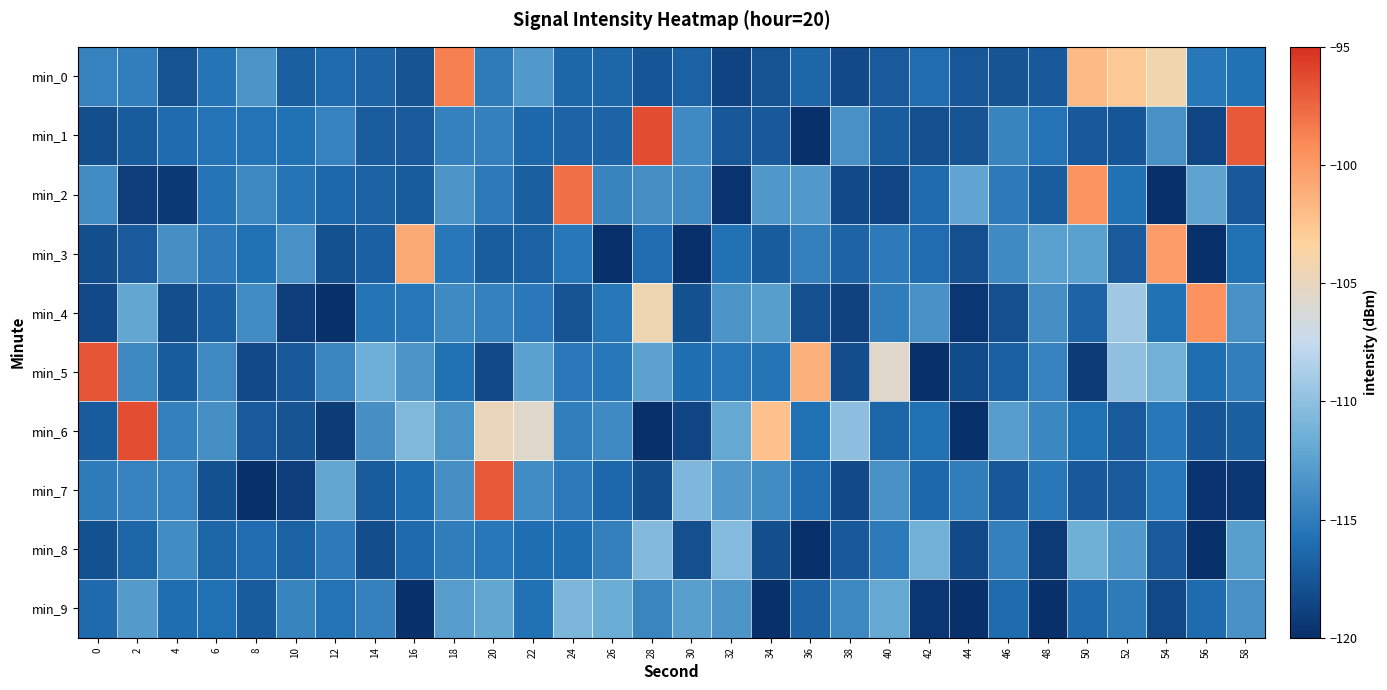

Reading left to right, transcribe all the data shown in this chart.

min_0: 0=-114.6	2=-114.9	4=-117.7	6=-115.5	8=-113.4	10=-117.0	12=-116.1	14=-116.6	16=-117.6	18=-98.7	20=-115.0	22=-113.1	24=-116.4	26=-116.5	28=-117.5	30=-116.7	32=-118.7	34=-117.7	36=-116.5	38=-118.3	40=-117.2	42=-116.0	44=-117.4	46=-117.6	48=-117.3	50=-101.8	52=-102.8	54=-104.2	56=-115.3	58=-115.7
min_1: 0=-118.0	2=-117.1	4=-116.1	6=-115.6	8=-115.7	10=-115.7	12=-114.6	14=-117.0	16=-117.2	18=-114.7	20=-114.8	22=-116.3	24=-116.6	26=-116.6	28=-96.3	30=-114.1	32=-117.5	34=-117.3	36=-122.5	38=-113.6	40=-117.1	42=-117.9	44=-117.6	46=-114.5	48=-115.7	50=-117.3	52=-117.5	54=-113.6	56=-118.6	58=-96.9
min_2: 0=-113.9	2=-119.1	4=-119.3	6=-115.5	8=-114.2	10=-115.6	12=-116.3	14=-116.8	16=-117.2	18=-113.4	20=-115.2	22=-117.0	24=-97.8	26=-114.5	28=-113.8	30=-114.1	32=-119.8	34=-113.3	36=-113.1	38=-118.2	40=-118.6	42=-116.2	44=-112.3	46=-115.2	48=-117.0	50=-99.6	52=-115.8	54=-121.0	56=-112.3	58=-117.3
min_3: 0=-118.0	2=-117.3	4=-113.7	6=-115.2	8=-115.8	10=-113.6	12=-117.8	14=-116.8	16=-100.9	18=-115.3	20=-117.0	22=-116.7	24=-115.5	26=-121.1	28=-116.0	30=-120.2	32=-115.7	34=-117.1	36=-114.8	38=-116.6	40=-115.2	42=-116.0	44=-117.9	46=-114.1	48=-112.5	50=-112.5	52=-117.2	54=-100.1	56=-119.9	58=-115.8
min_4: 0=-118.3	2=-112.1	4=-118.0	6=-116.8	8=-114.0	10=-119.1	12=-120.0	14=-115.5	16=-115.4	18=-114.0	20=-114.7	22=-115.3	24=-117.7	26=-115.4	28=-104.4	30=-117.8	32=-113.4	34=-112.7	36=-117.9	38=-118.8	40=-114.9	42=-113.6	44=-119.4	46=-117.9	48=-113.8	50=-116.6	52=-109.2	54=-115.8	56=-99.5	58=-113.6
min_5: 0=-96.7	2=-114.2	4=-117.1	6=-114.1	8=-118.3	10=-117.3	12=-114.4	14=-111.6	16=-113.4	18=-115.9	20=-118.4	22=-112.5	24=-115.2	26=-115.4	28=-112.4	30=-116.0	32=-115.4	34=-115.6	36=-101.3	38=-118.1	40=-105.6	42=-120.0	44=-118.2	46=-116.8	48=-114.6	50=-119.2	52=-110.0	54=-111.4	56=-116.0	58=-114.9
min_6: 0=-117.1	2=-96.4	4=-114.7	6=-113.8	8=-117.2	10=-117.6	12=-119.2	14=-113.7	16=-110.7	18=-113.4	20=-104.8	22=-105.6	24=-114.9	26=-114.1	28=-124.1	30=-118.6	32=-111.9	34=-102.3	36=-115.9	38=-110.1	40=-116.5	42=-115.8	44=-120.7	46=-112.8	48=-114.3	50=-115.8	52=-117.2	54=-115.5	56=-117.6	58=-116.9
min_7: 0=-115.1	2=-114.5	4=-114.6	6=-117.8	8=-120.5	10=-119.1	12=-112.1	14=-117.1	16=-116.0	18=-113.7	20=-96.9	22=-113.9	24=-115.2	26=-116.3	28=-118.0	30=-110.8	32=-113.1	34=-114.0	36=-116.0	38=-118.2	40=-113.6	42=-116.4	44=-115.0	46=-117.4	48=-115.4	50=-117.3	52=-117.2	54=-115.4	56=-119.6	58=-119.5
min_8: 0=-117.8	2=-116.5	4=-113.9	6=-116.4	8=-116.0	10=-116.7	12=-115.2	14=-118.1	16=-116.3	18=-115.0	20=-115.4	22=-116.0	24=-115.9	26=-114.8	28=-110.6	30=-117.9	32=-110.5	34=-118.0	36=-121.3	38=-117.3	40=-115.1	42=-111.3	44=-118.2	46=-114.8	48=-119.3	50=-111.4	52=-113.1	54=-117.2	56=-120.3	58=-112.6
min_9: 0=-116.3	2=-112.9	4=-116.0	6=-115.9	8=-117.1	10=-114.4	12=-115.7	14=-114.7	16=-119.8	18=-112.8	20=-112.1	22=-115.7	24=-110.8	26=-111.6	28=-114.4	30=-112.6	32=-113.4	34=-120.4	36=-116.7	38=-114.2	40=-111.9	42=-119.5	44=-120.3	46=-116.1	48=-121.2	50=-116.2	52=-115.1	54=-118.3	56=-116.2	58=-113.6